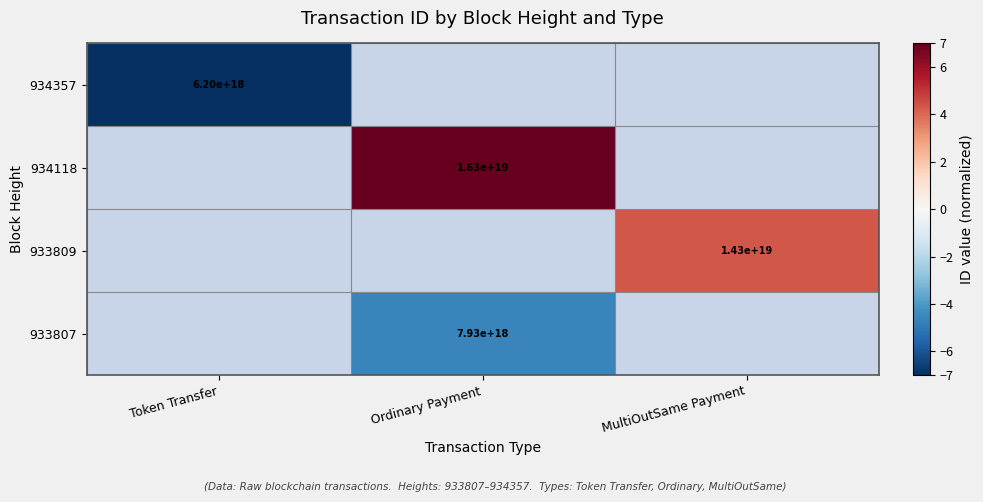

True or false: 933807 has a value of 1670370828496249088 at Ordinary Payment.

False